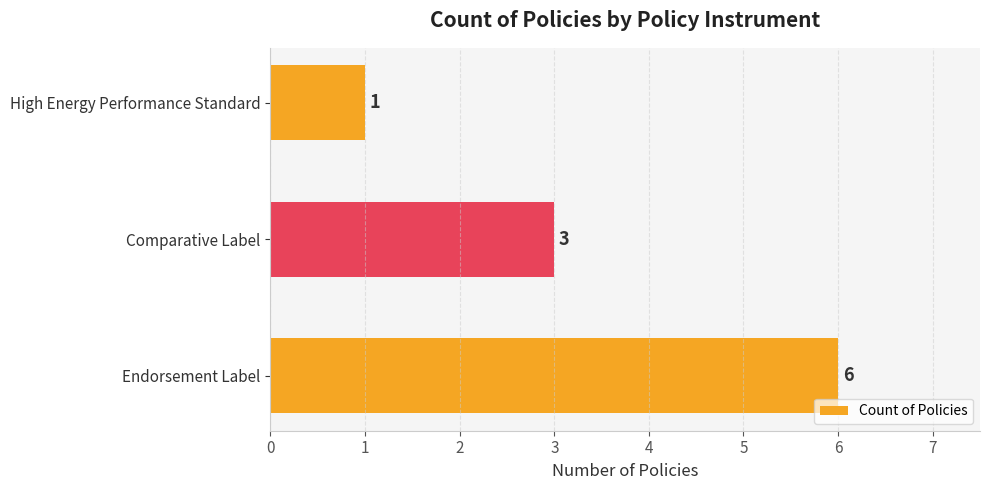

Which category has the highest value across all series?

Endorsement Label